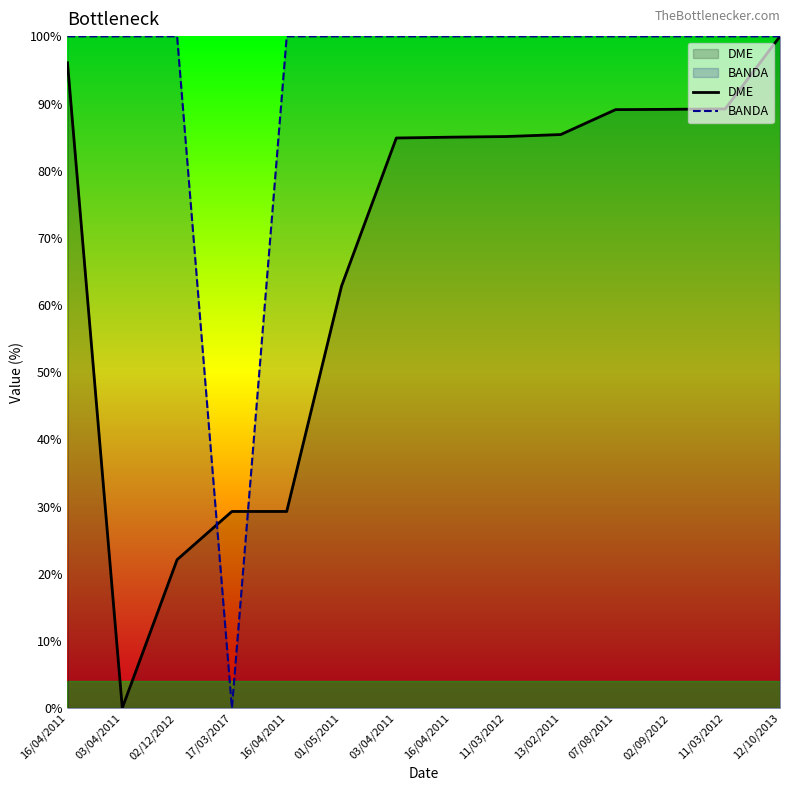

How many times do DME and BANDA cross each other?

2